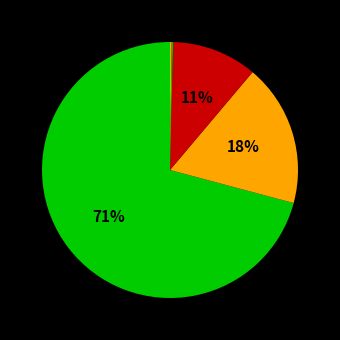

Does any single category account for the majority?

Yes